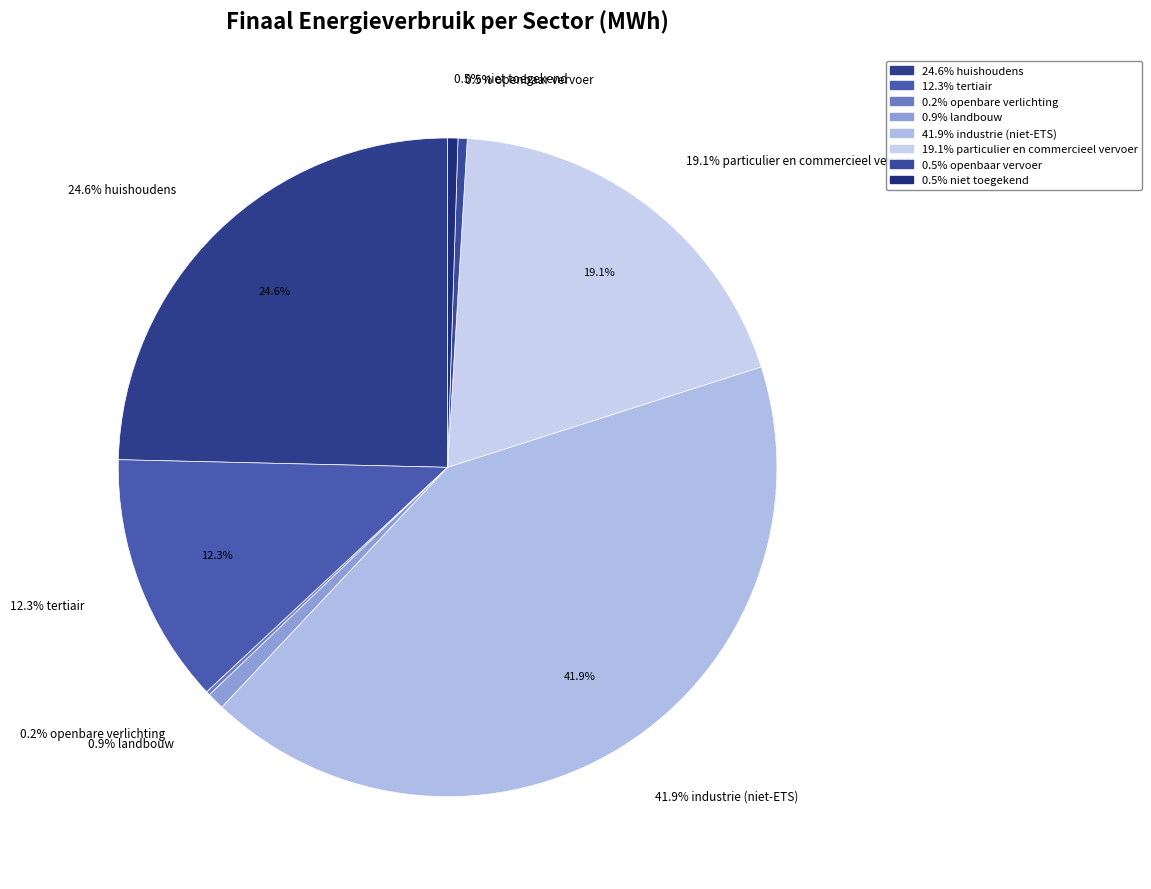

The particulier en commercieel vervoer slice represents 19% of the pie. True or false?

True